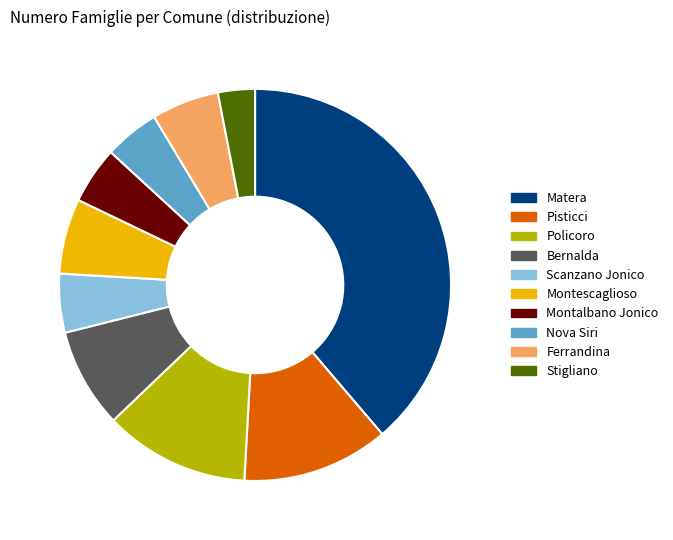

What is the smallest slice in the pie chart?

Stigliano